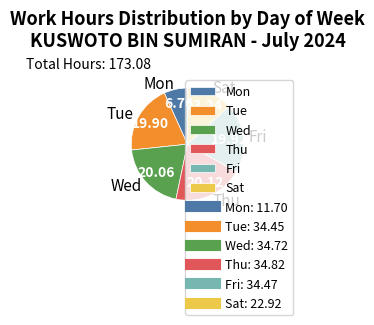

Which category has the smallest portion of the pie?

Mon